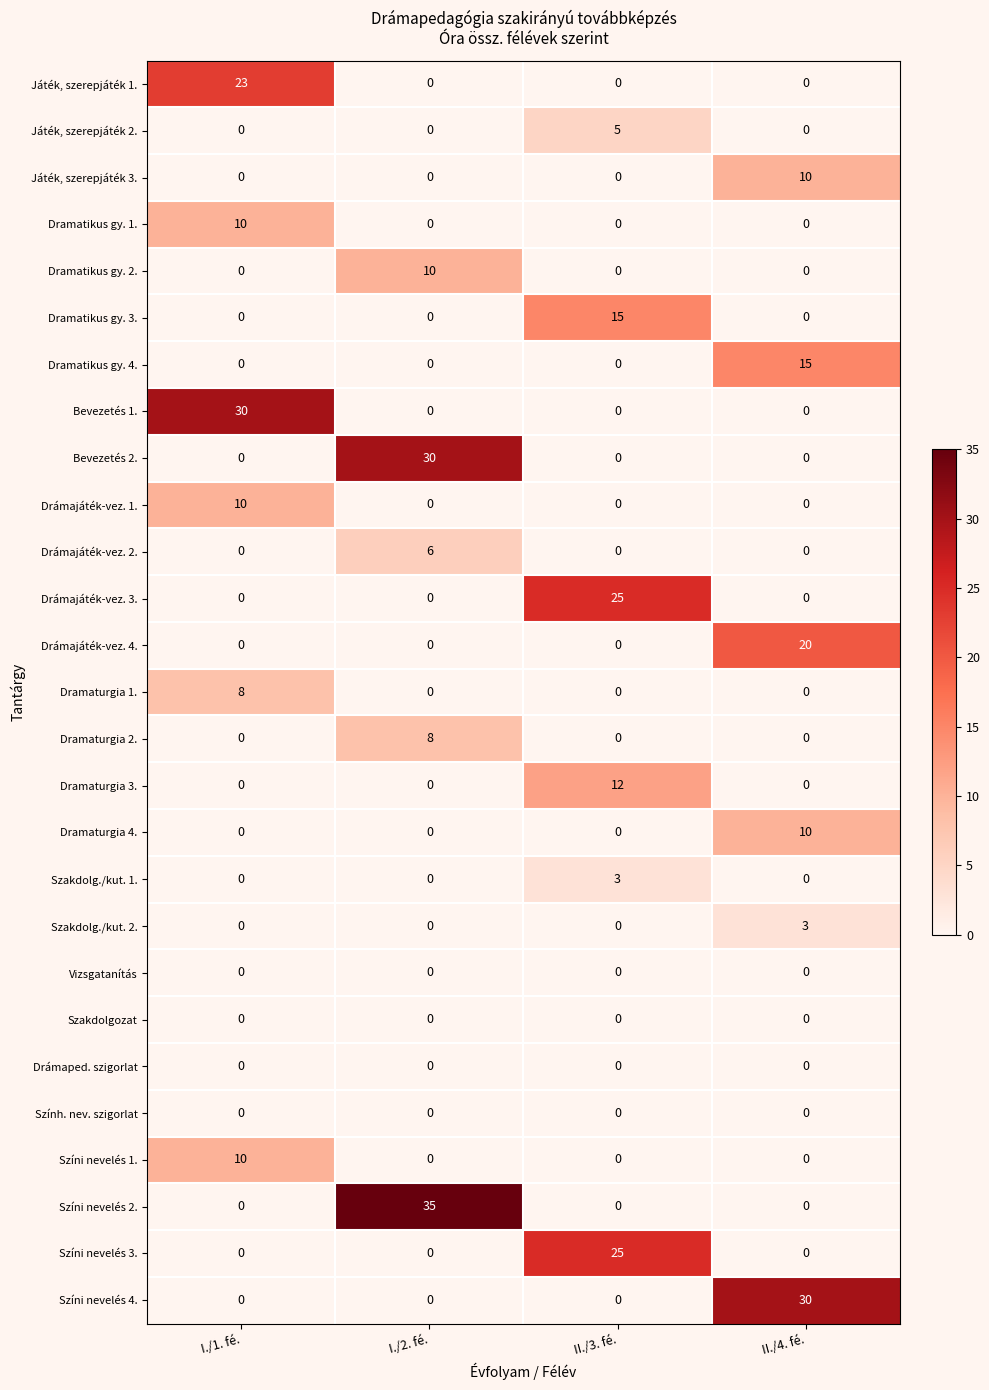

At which category is the sum across all series the highest?

I./1. fé.